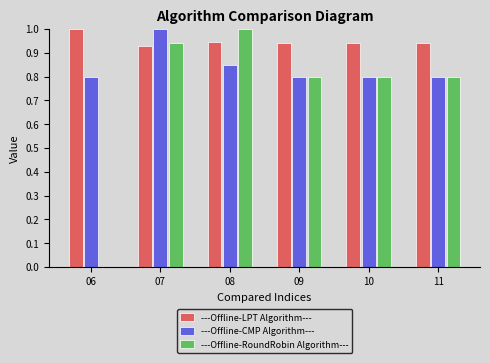

What is the maximum value shown in the chart?

1.0